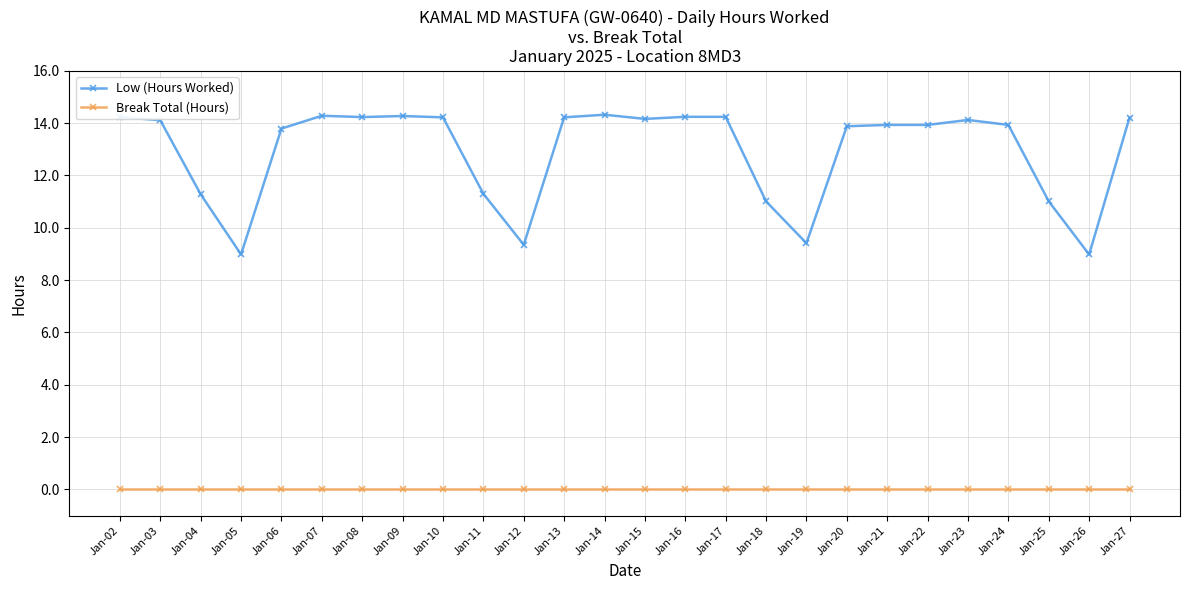

What is the value of the Low (Hours Worked) point at the 13th from the left?

14.3